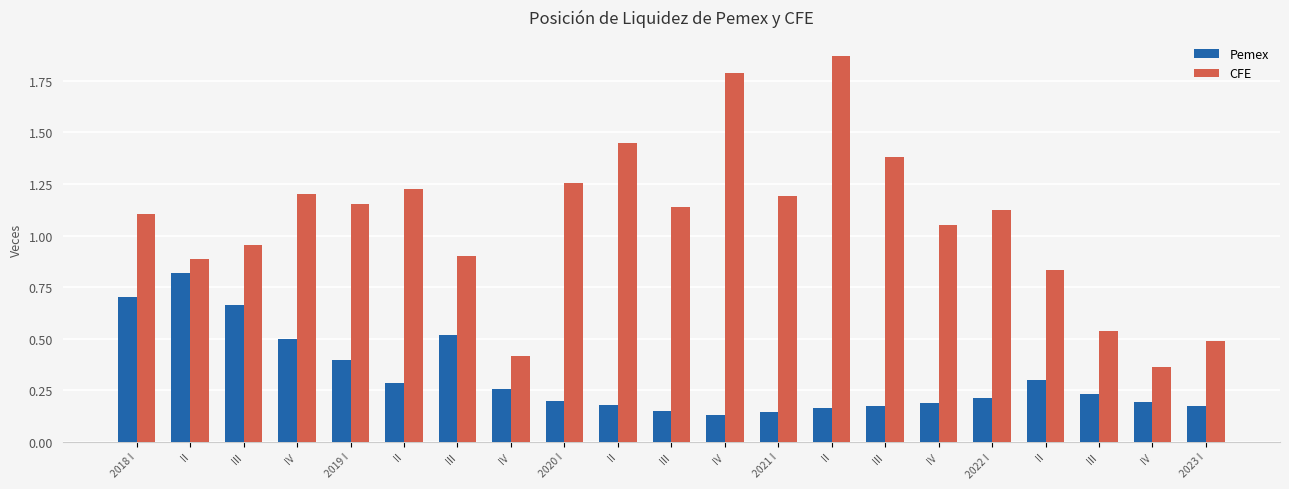

How many bars are there in total?

42